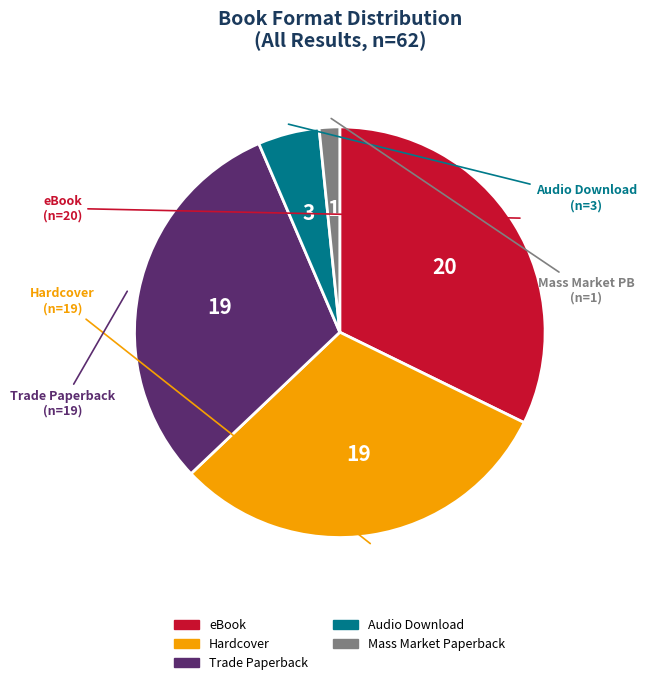

How many slices are in this pie chart?

5